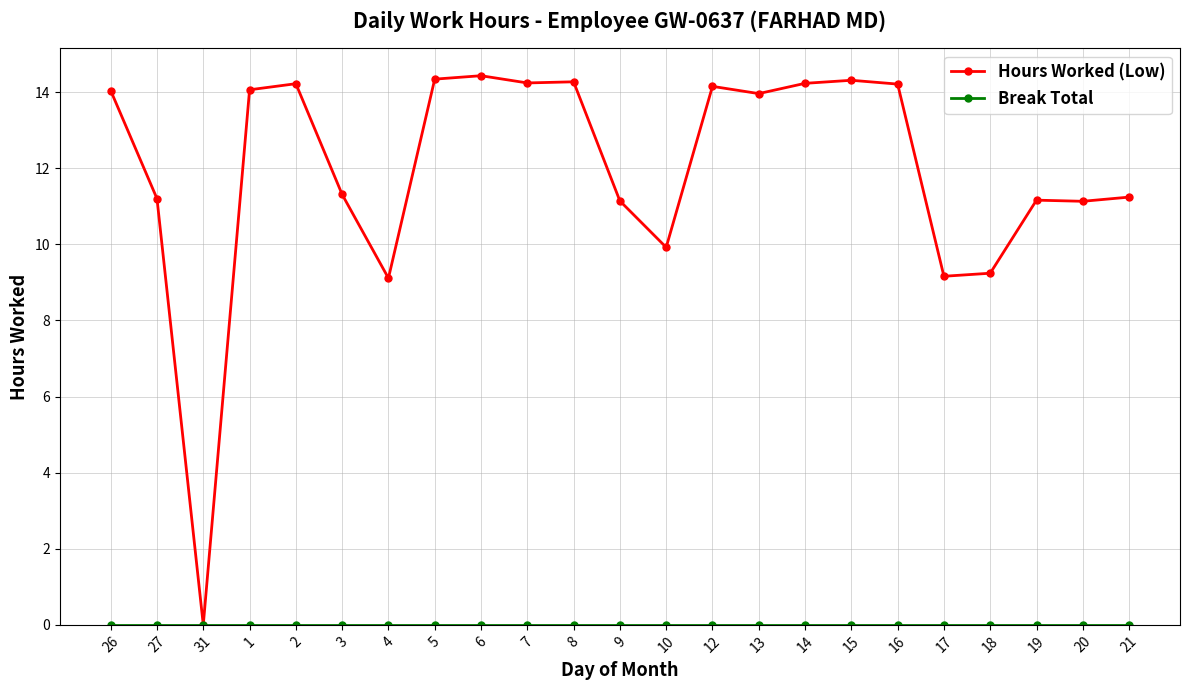

True or false: Hours Worked (Low) has a value of 6.8 at 13.

False